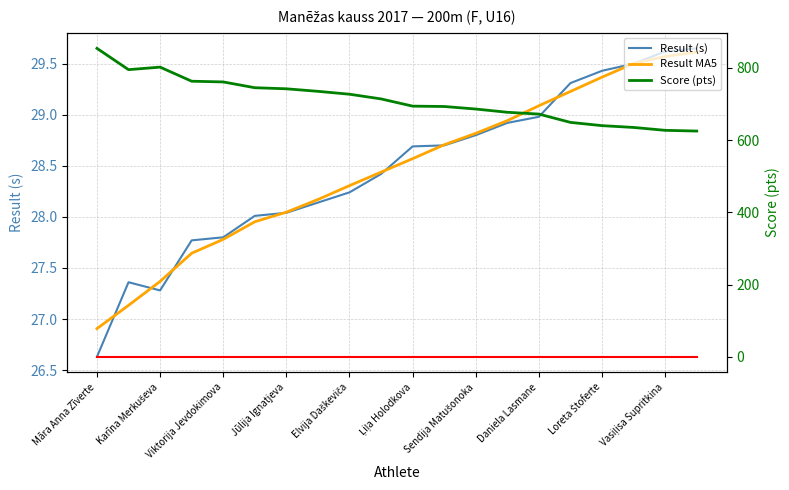

At which category is the sum across all series the highest?

Māra Anna Zīverte